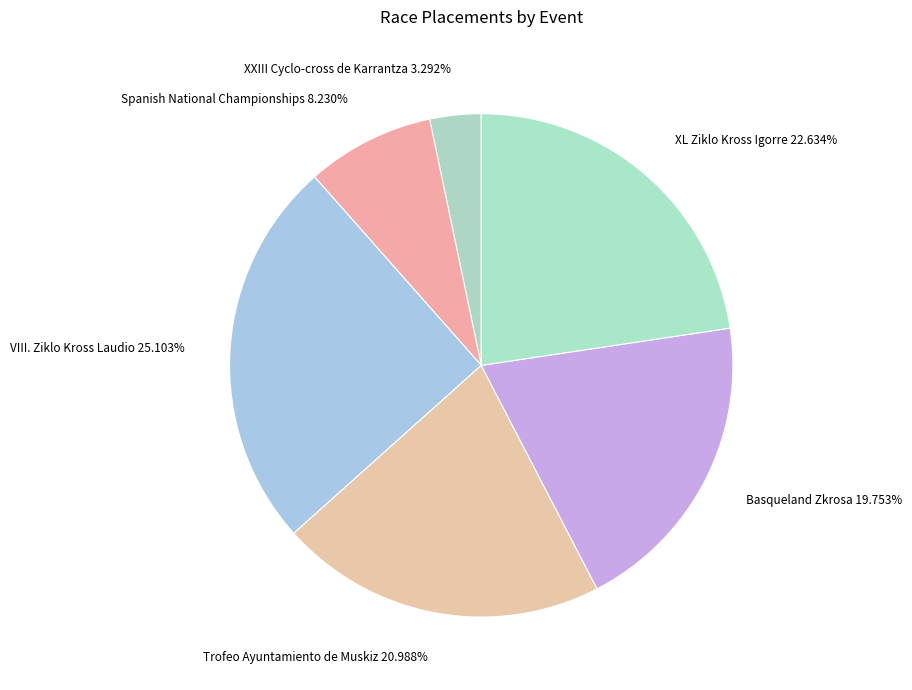

To the nearest percent, what portion does XXIII Cyclo-cross de Karrantza represent?

3%